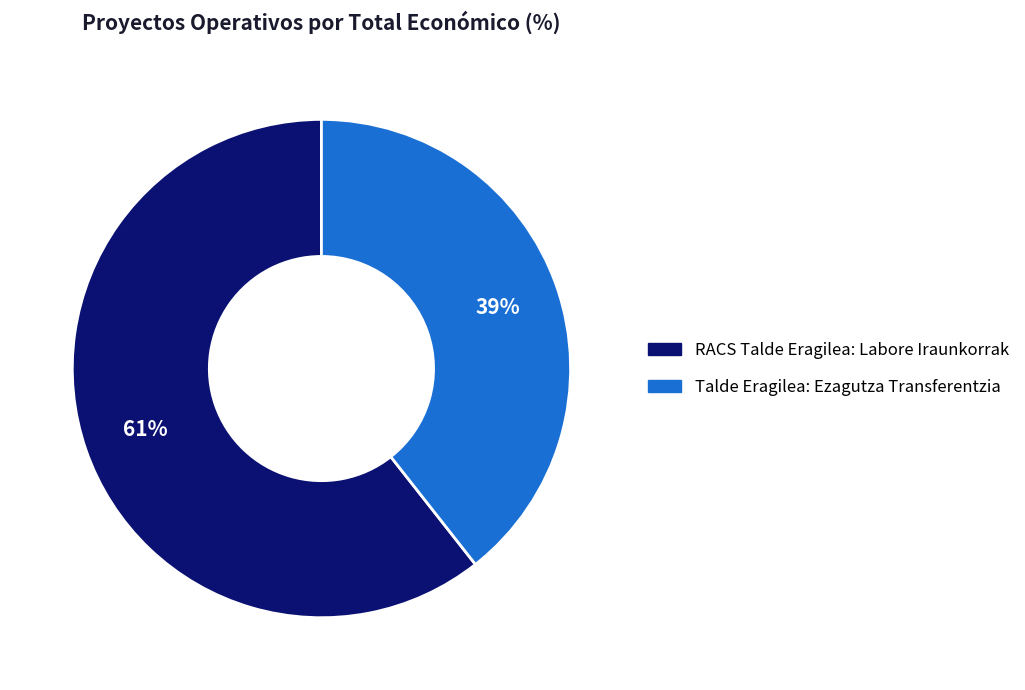

To the nearest percent, what is the combined percentage of Talde Eragilea: Ezagutza Transferentzia and RACS Talde Eragilea: Labore Iraunkorrak?

100%